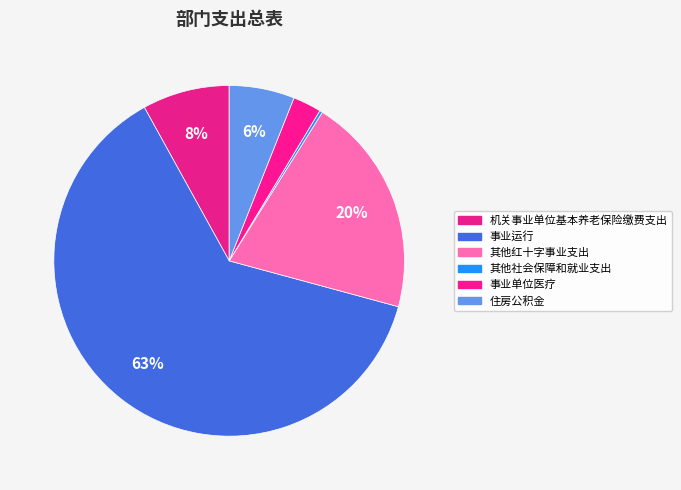

True or false: 其他红十字事业支出 accounts for 20% of the total.

True